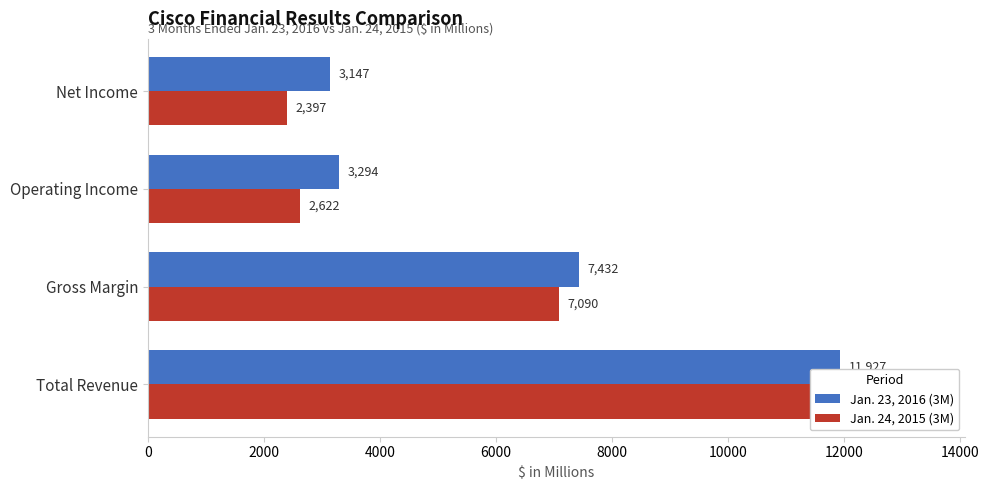

What is the value of the Jan. 23, 2016 (3M) bar at the 4th from the left?

3147